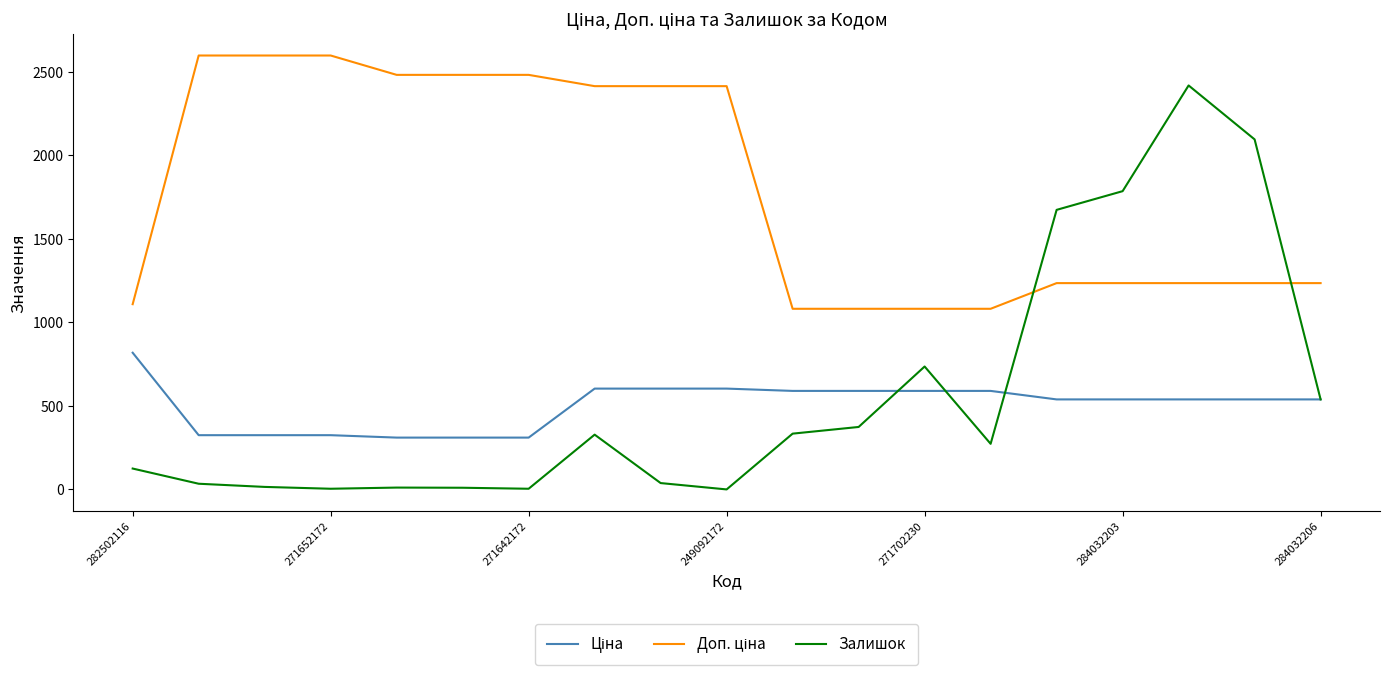

What is the greatest value displayed?

2598.3